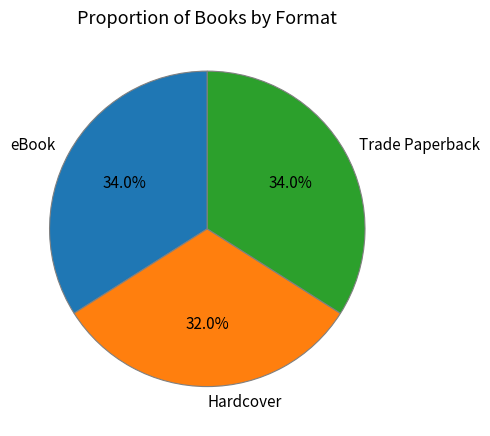

True or false: eBook accounts for 23% of the total.

False